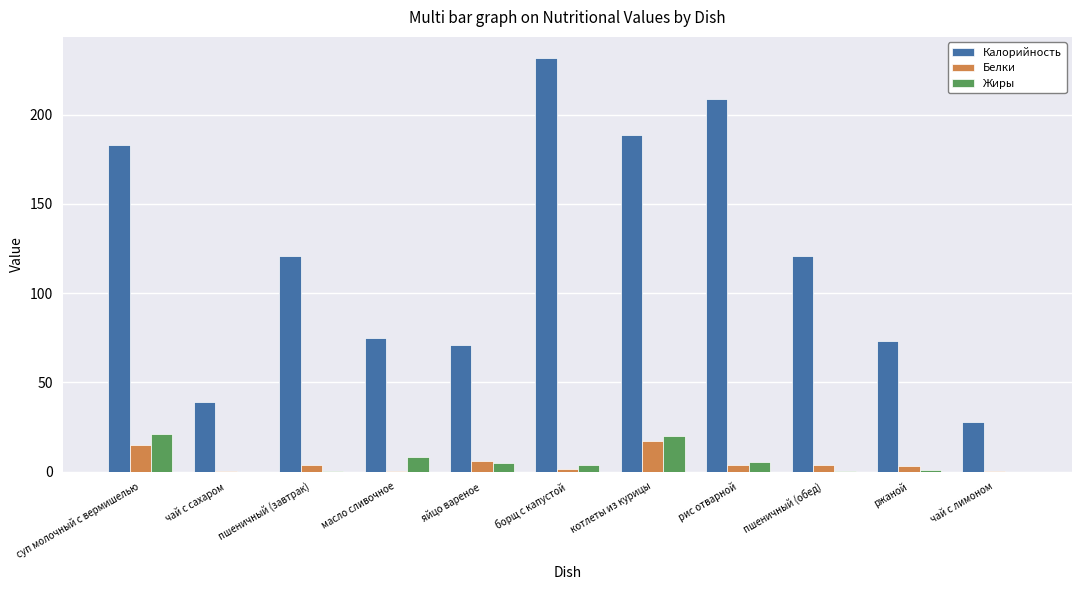

What is the greatest value displayed?

232.0